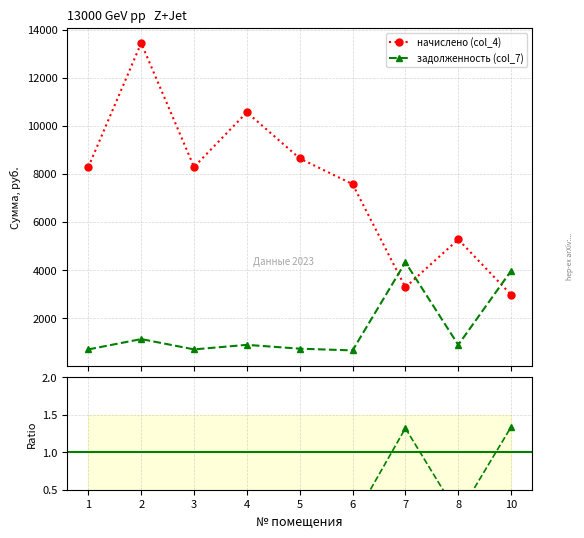

At which label is Ratio closest to 0?

1